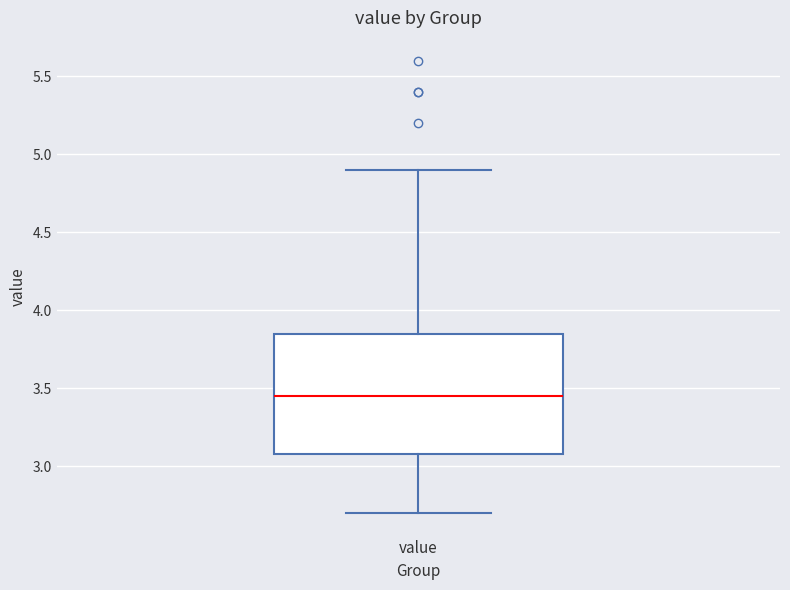

Transcribe this box plot: give where the median line is, the range the box spans, and where the two whiskers end, as read against the y-axis. The values are not printed on the chart, so give them approximately, as read against the axis.

median 3.45, box 3.10 to 3.85, whiskers 2.70 to 4.90